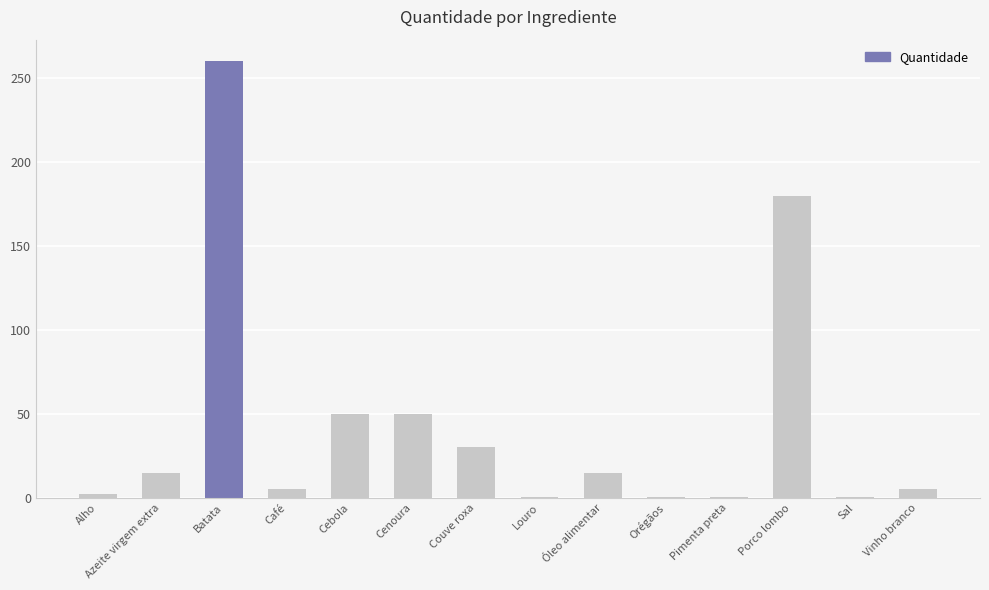

What is the greatest value displayed?

260.0